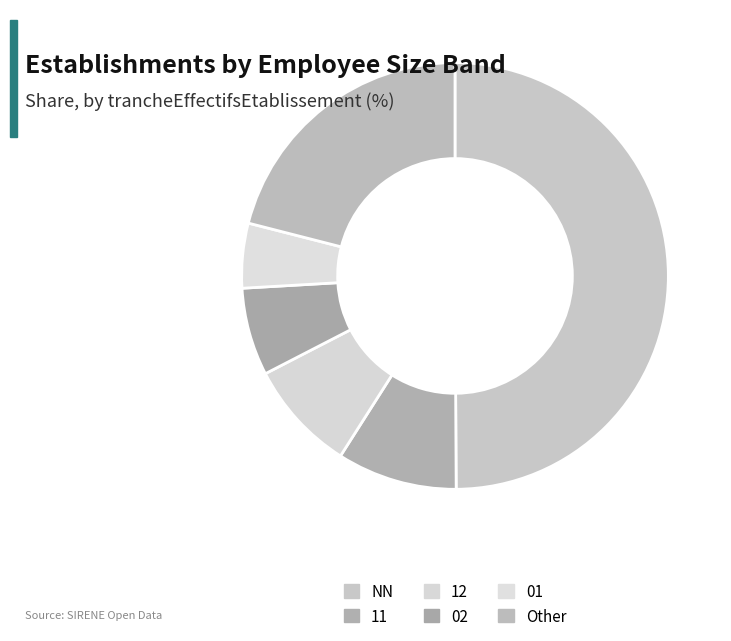

To the nearest percent, what is the combined percentage of NN and 02?

57%